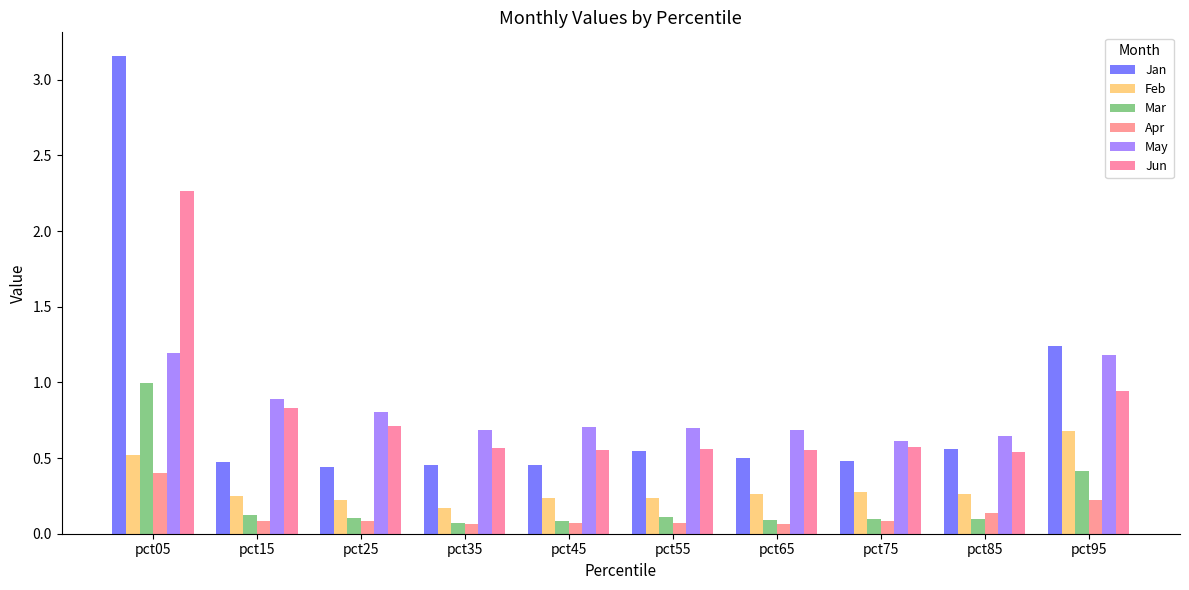

What are all the series names shown in the legend?

Jan, Feb, Mar, Apr, May, Jun